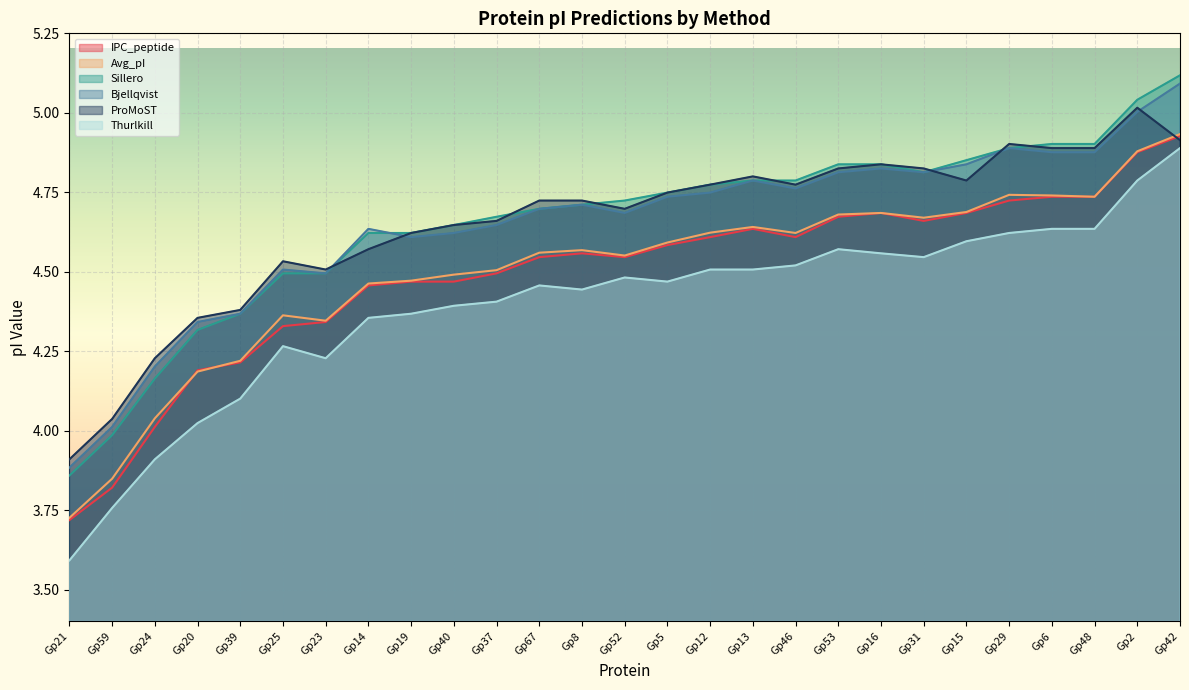

How many data points in IPC_peptide are above 4?

25